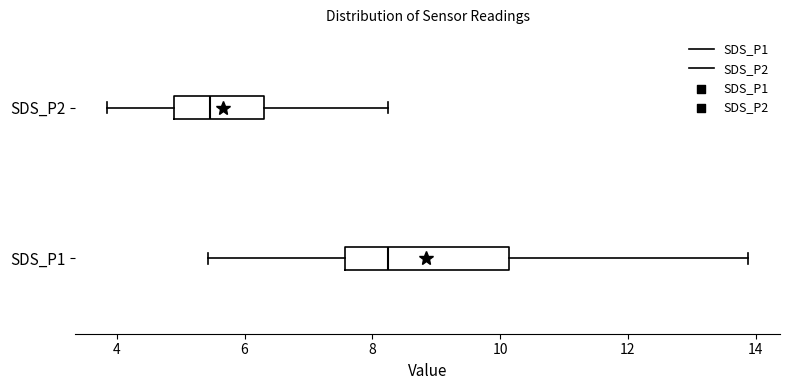

Which box is the widest, from its left edge to its right edge?

SDS_P1